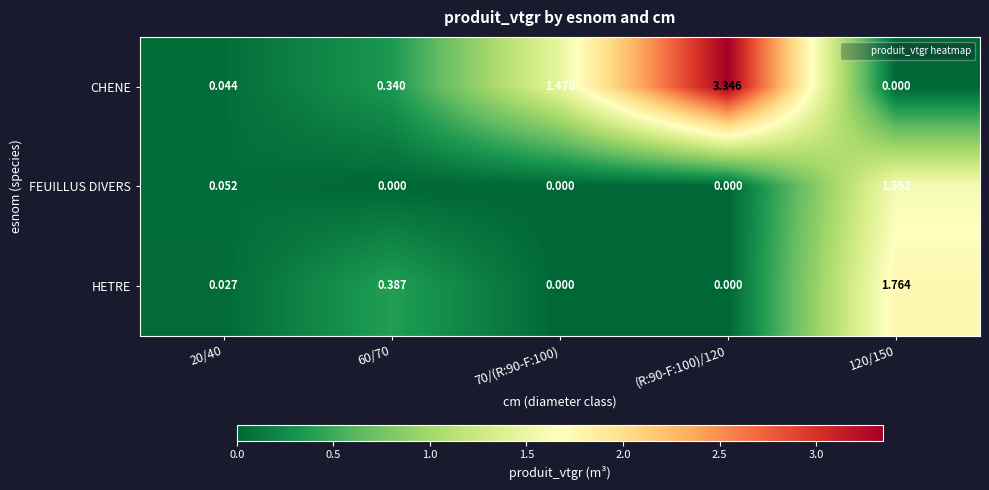

List the series in order of their overall mean, lowest first.

FEUILLUS DIVERS, HETRE, CHENE